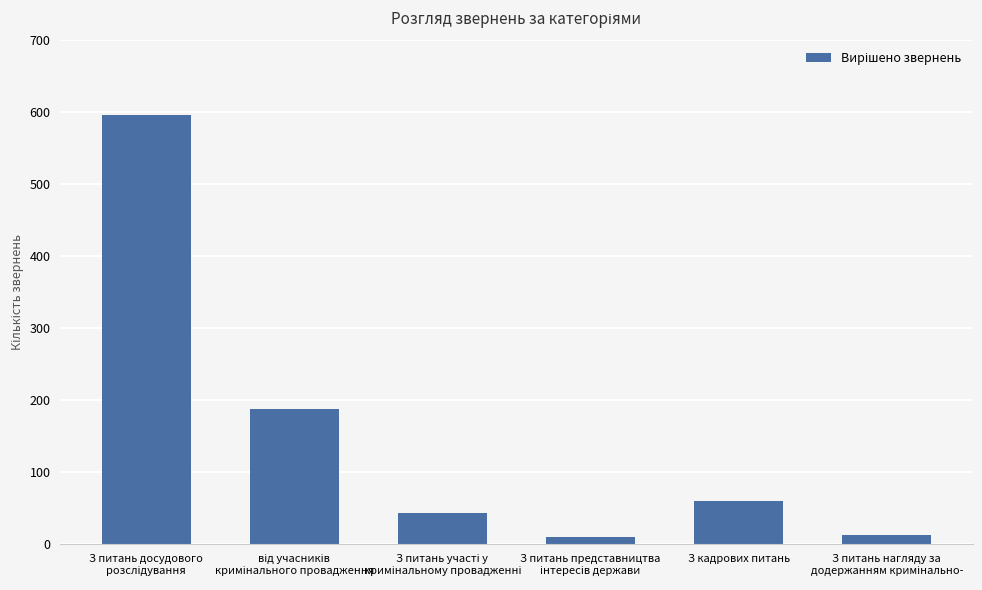

What is the value of the 1st bar from the left?

596